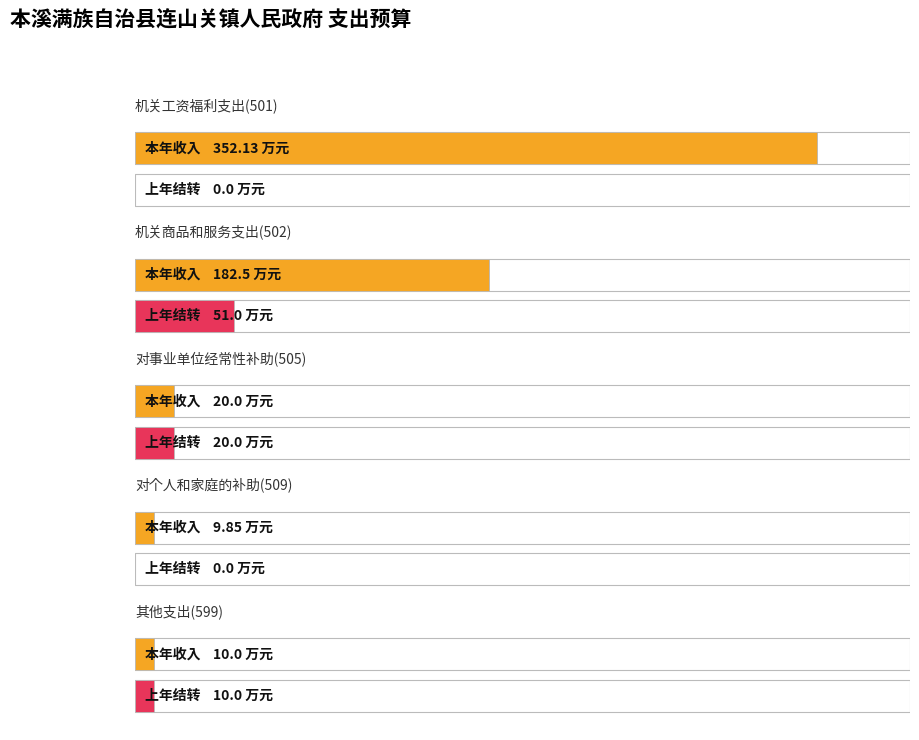

How many bars are there in total?

10